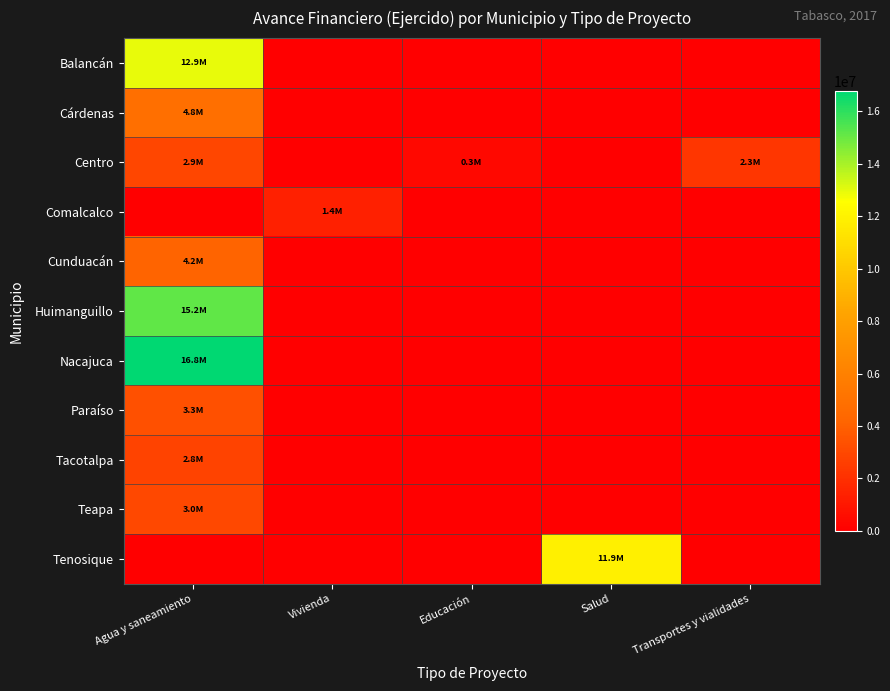

Which series changed the most between Vivienda and Salud?

Tenosique